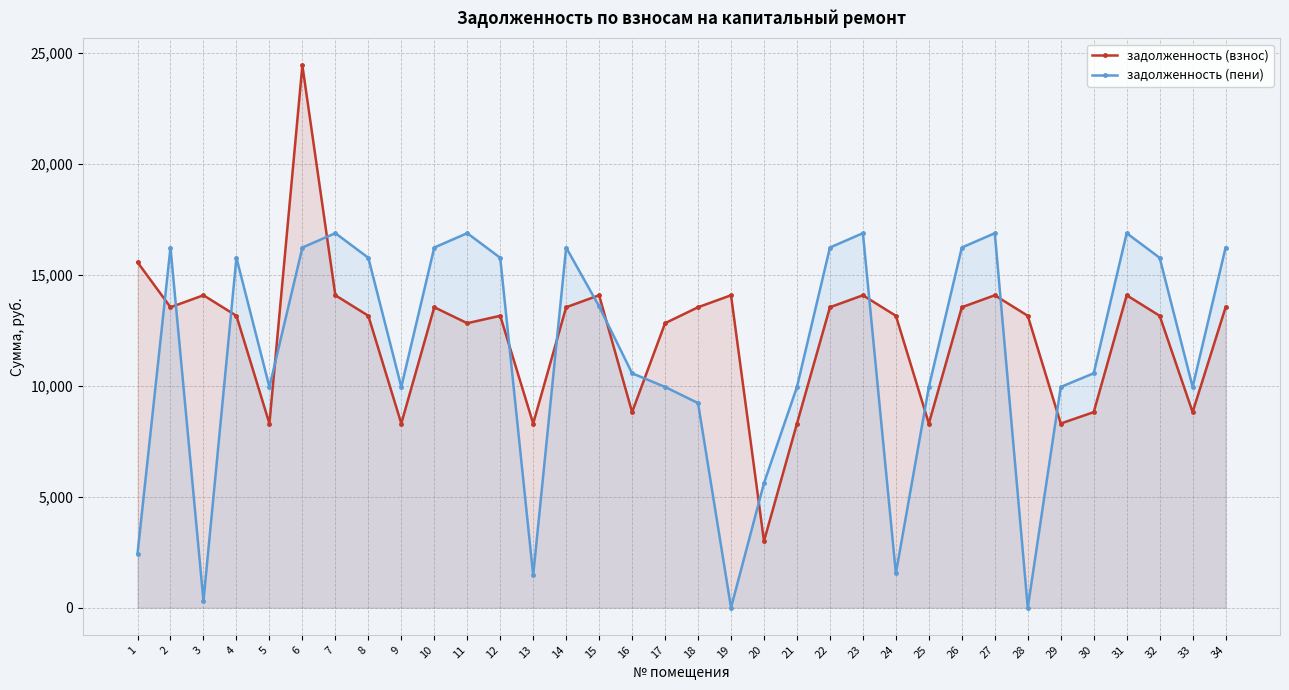

What is the value of the задолженность (взнос) point at the 27th from the left?

14072.6